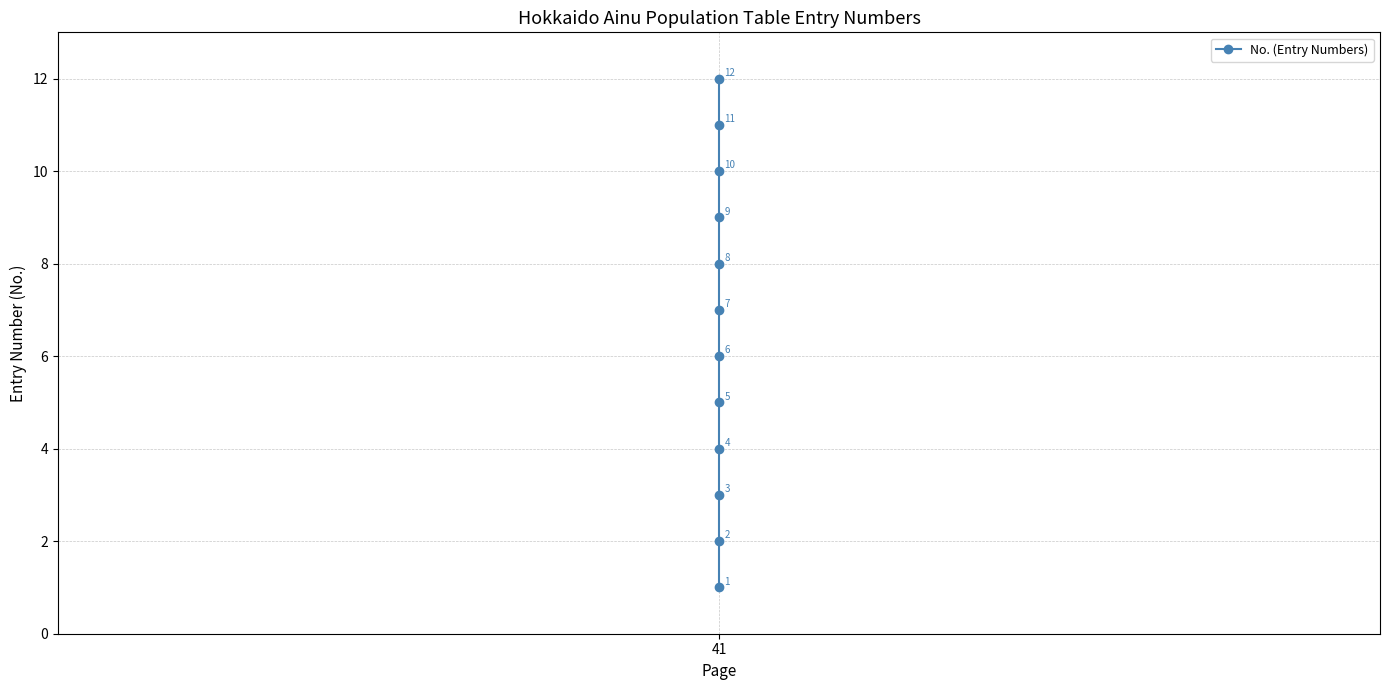

Is it true that the value at 41 is 9?

False